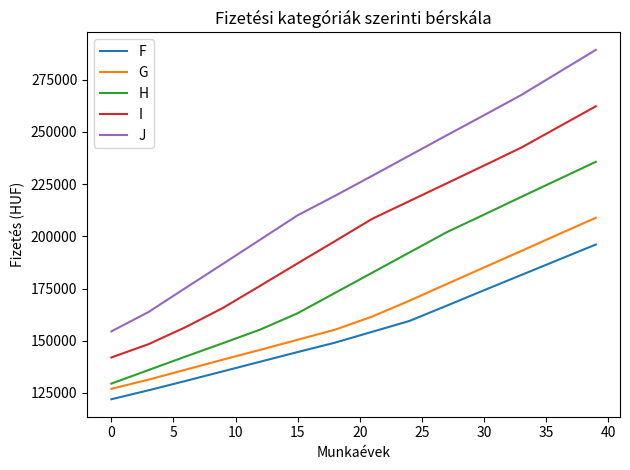

Count the number of data series in this chart.

5